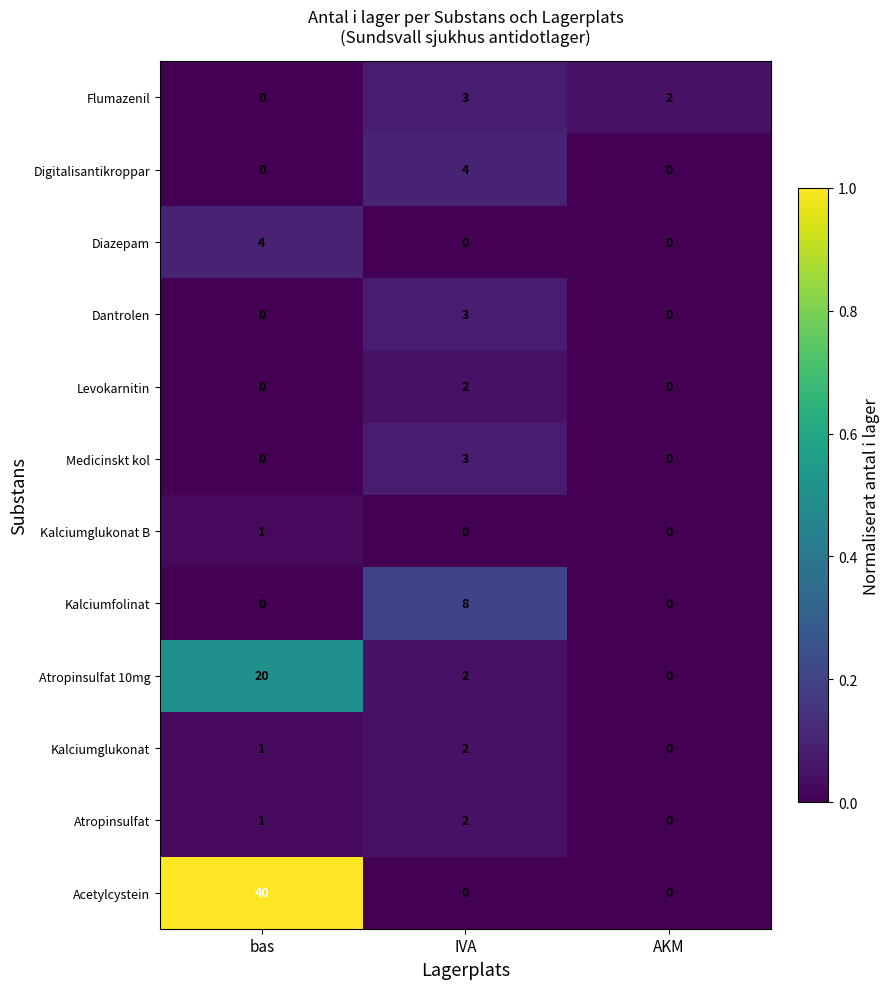

At which category is the sum across all series the highest?

bas